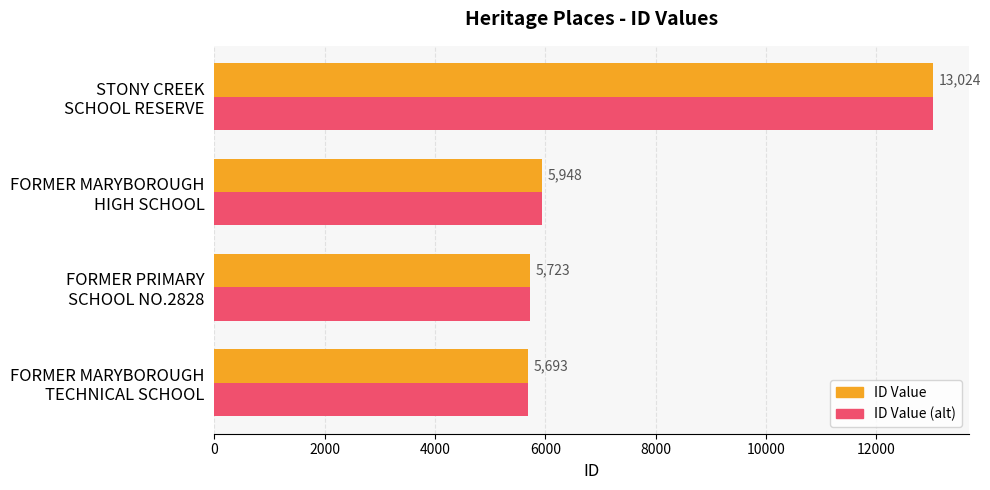

What is the difference between the second highest and second lowest values in the ID Value (alt) series?

225